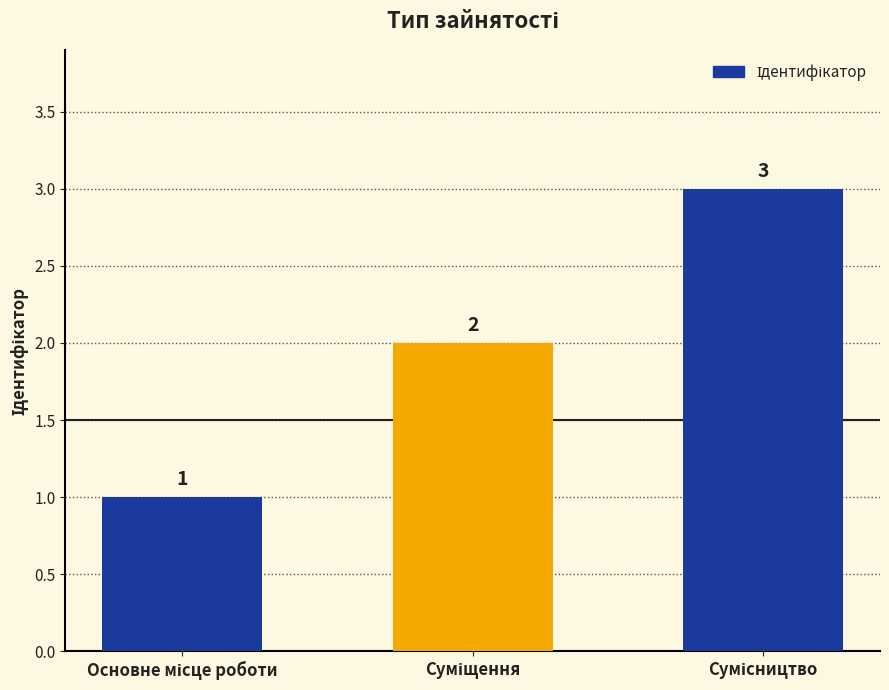

What is the value of the 2nd bar from the left?

2